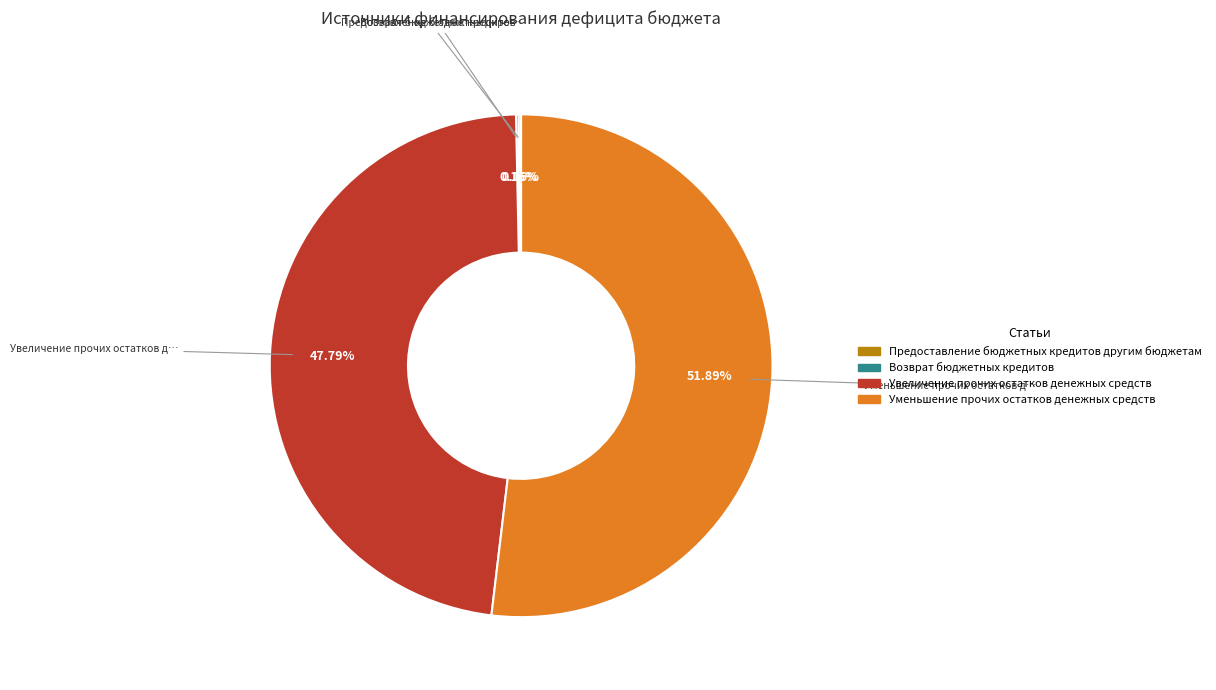

To the nearest percent, what percentage of the pie is Уменьшение прочих остатков денежных средств?

52%